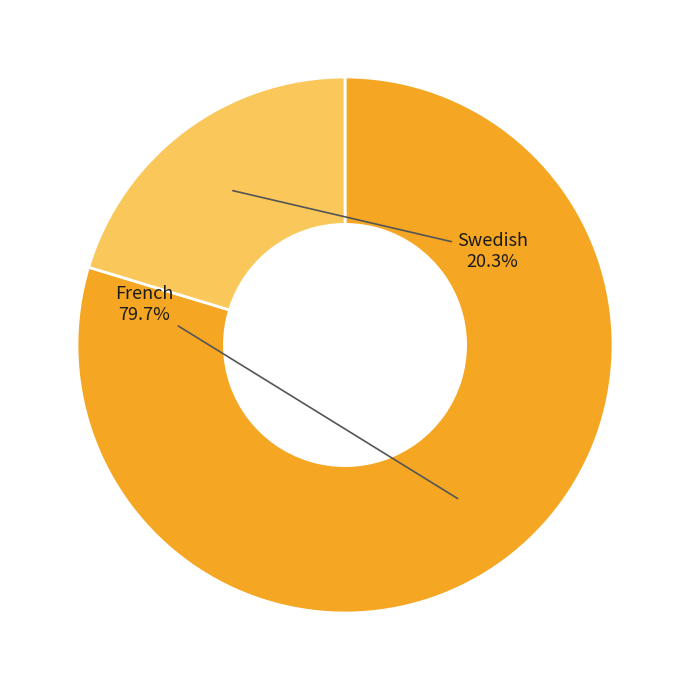

Is there any slice that represents more than half of the pie?

Yes